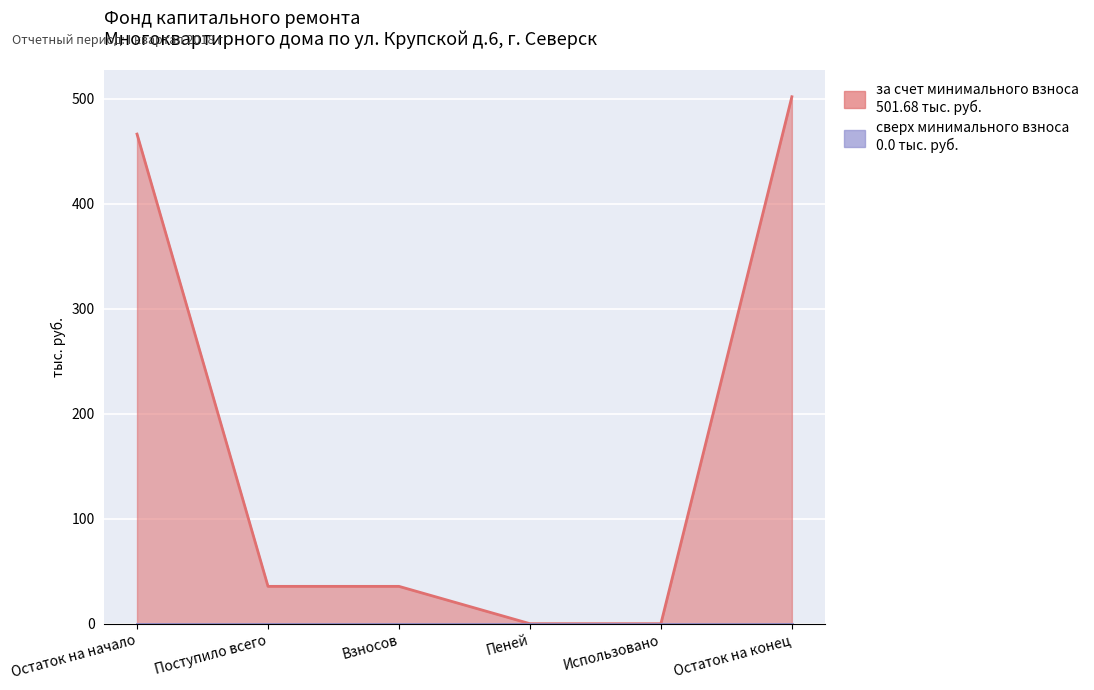

What is the difference between the maximum and minimum values?

501.7